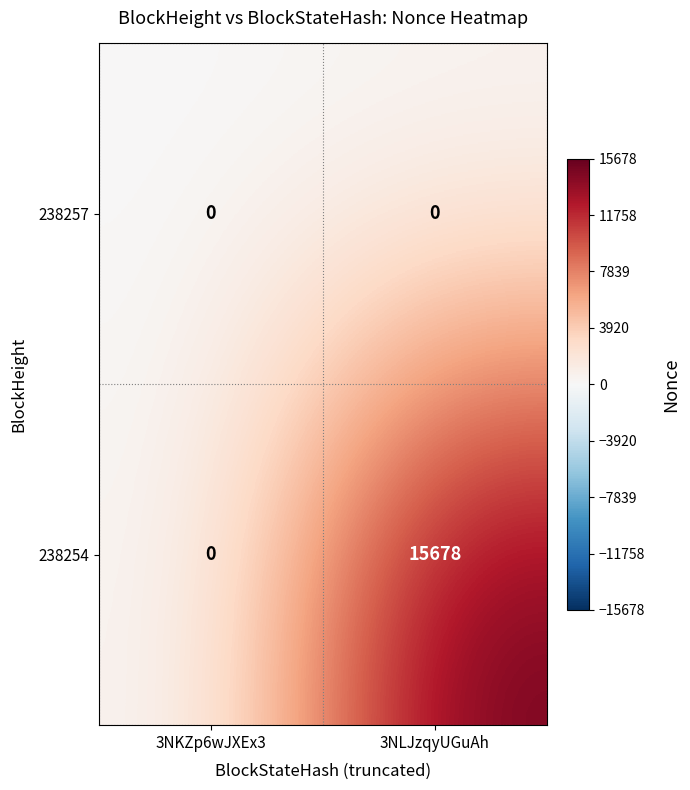

Which series has the largest total across all categories?

238254